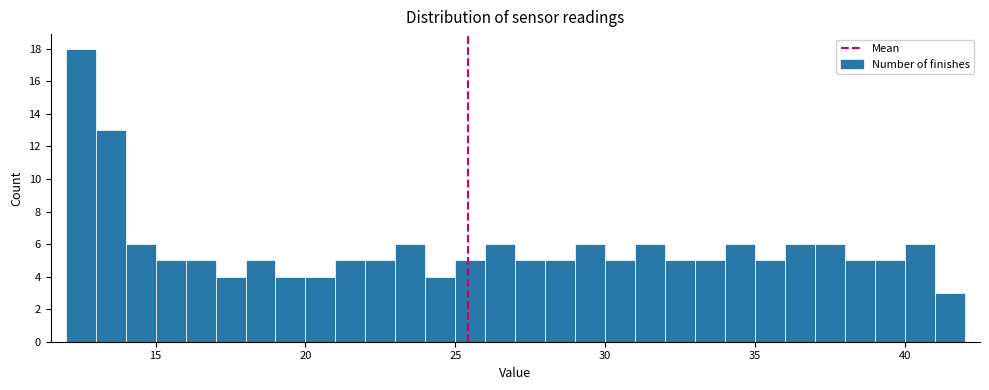

Read against the x-axis, roughly where is the centre of the tallest bar?

12.5